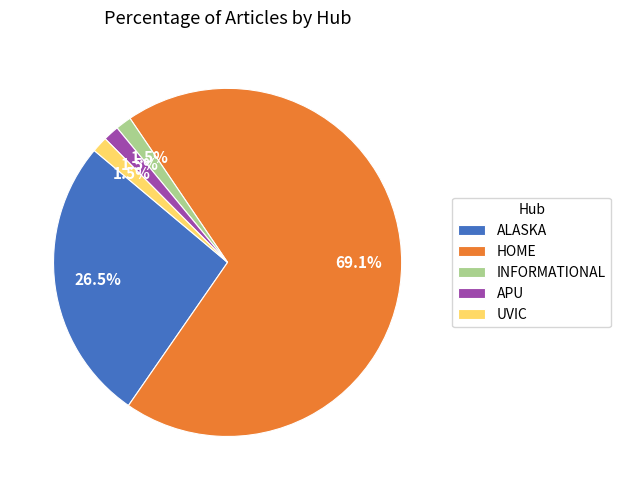

Does APU represent more than half of the total?

No